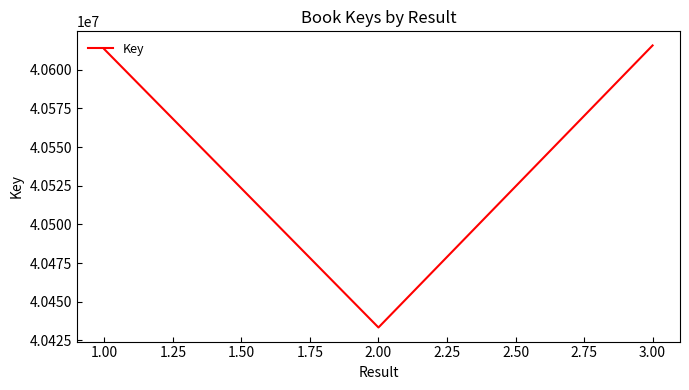

What is the ratio of the value at 2.00 to the value at 3.00?

1.0